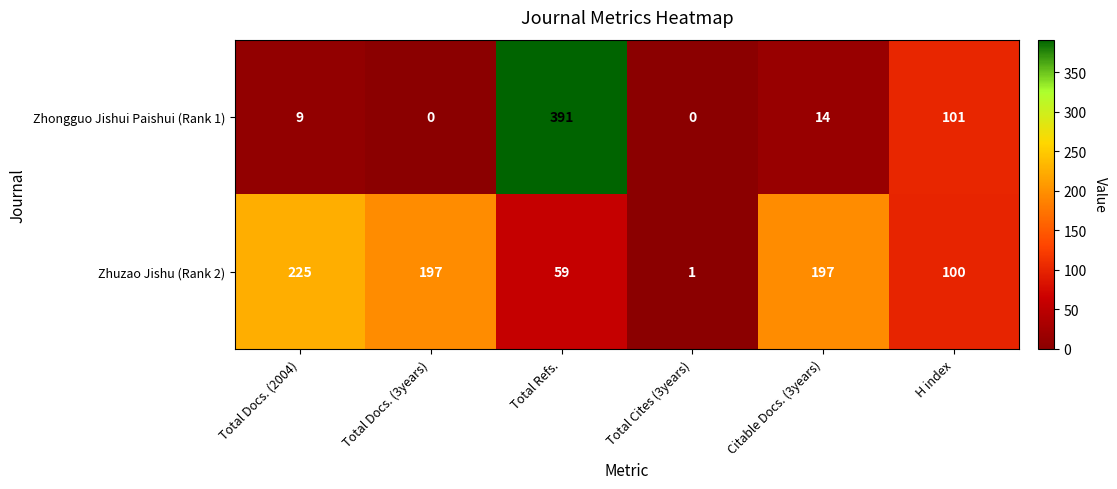

What is the difference between the Zhongguo Jishui Paishui (Rank 1) values at Citable Docs. (3years) and Total Docs. (2004)?

5